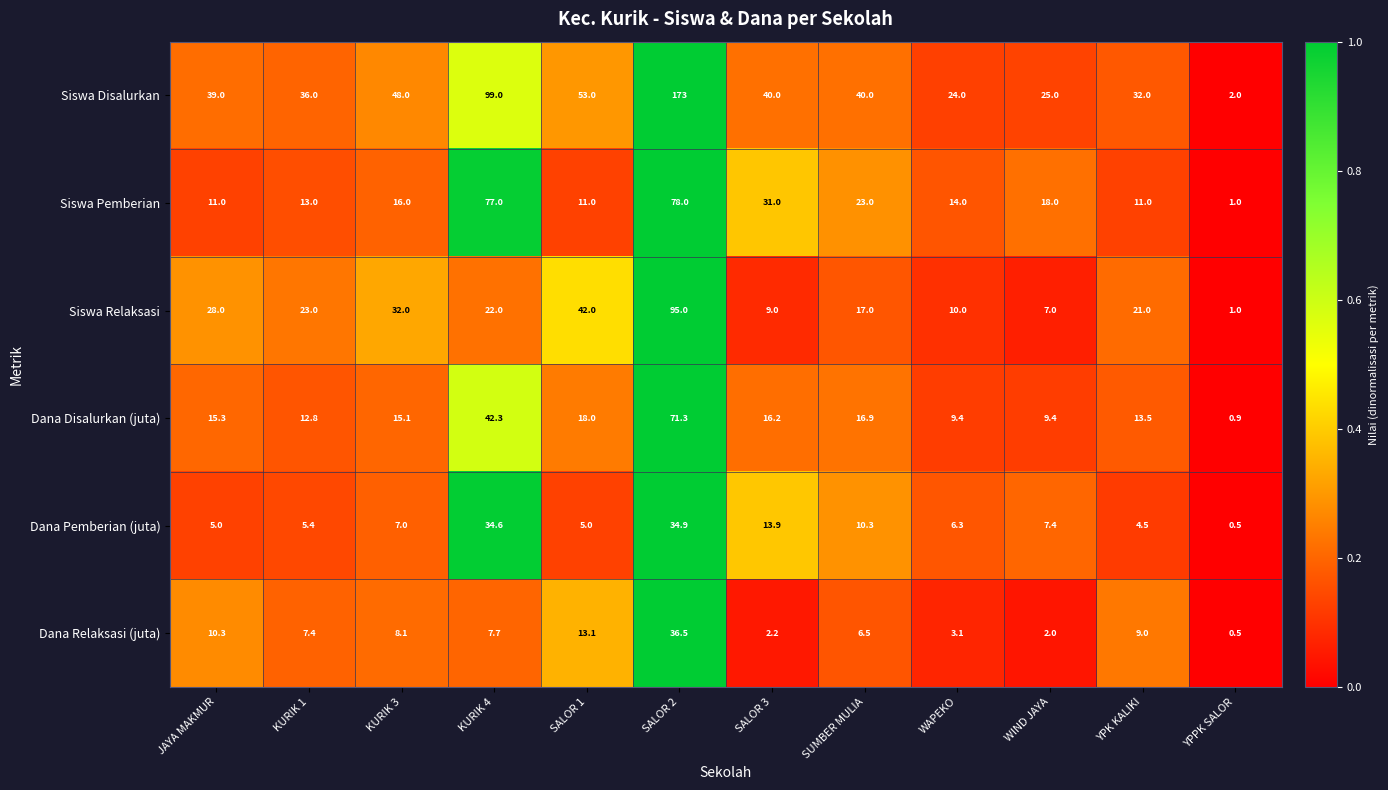

Is it true that Dana Disalurkan (juta) equals 8.2 at KURIK 3?

False